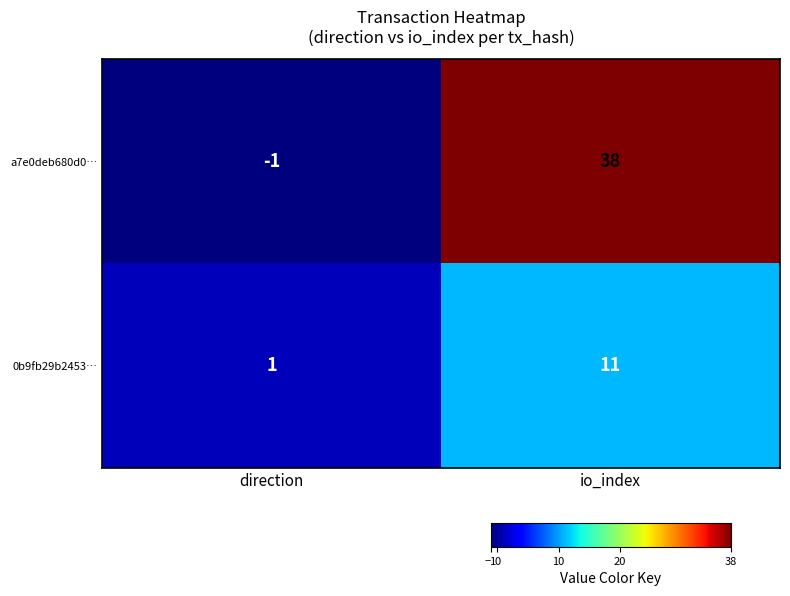

Reading left to right, list all the values displayed in this chart.

a7e0deb680d0…: -1	38
0b9fb29b2453…: 1	11